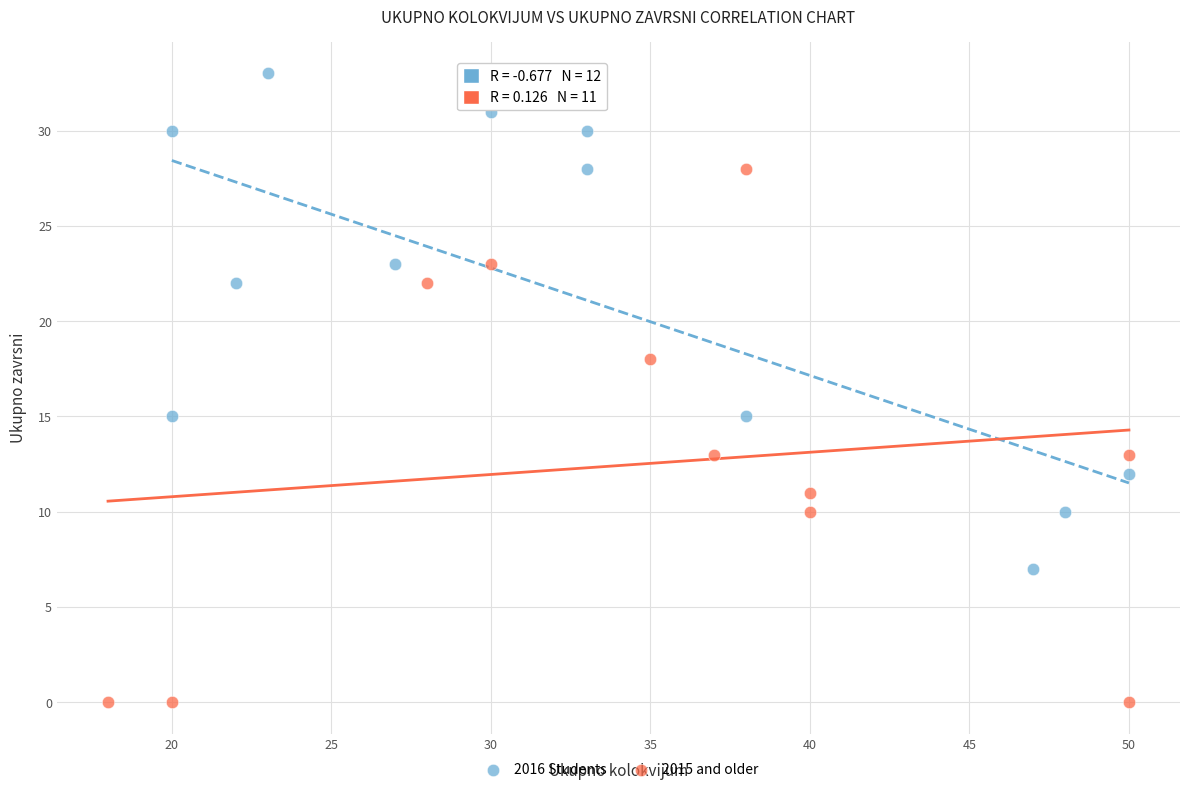

Which series has the widest spread of Y values?

2015 and older